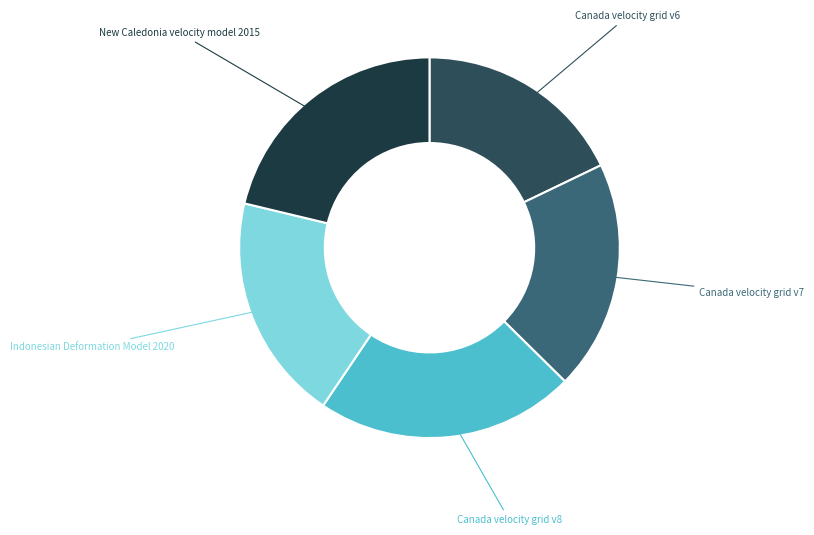

Which slice is the largest?

Canada velocity grid v8